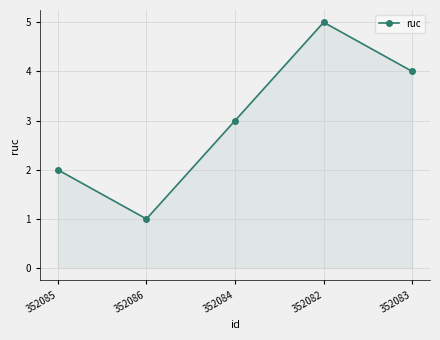

Reading left to right, extract all data points from this chart.

2	1	3	5	4